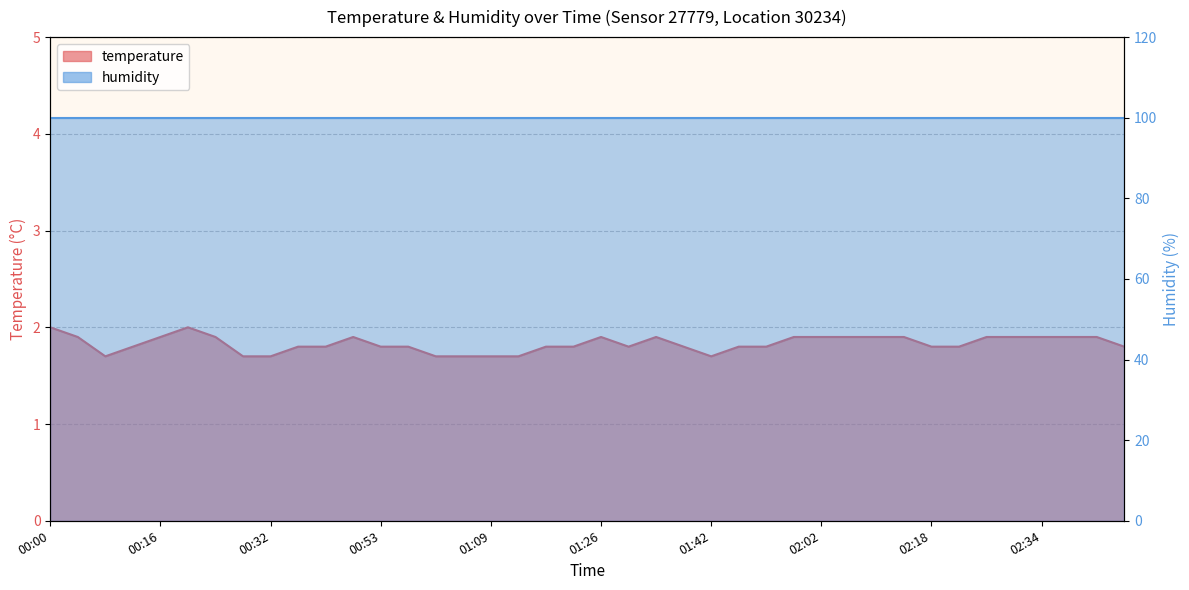

Which category has the lowest value across all series?

00:08